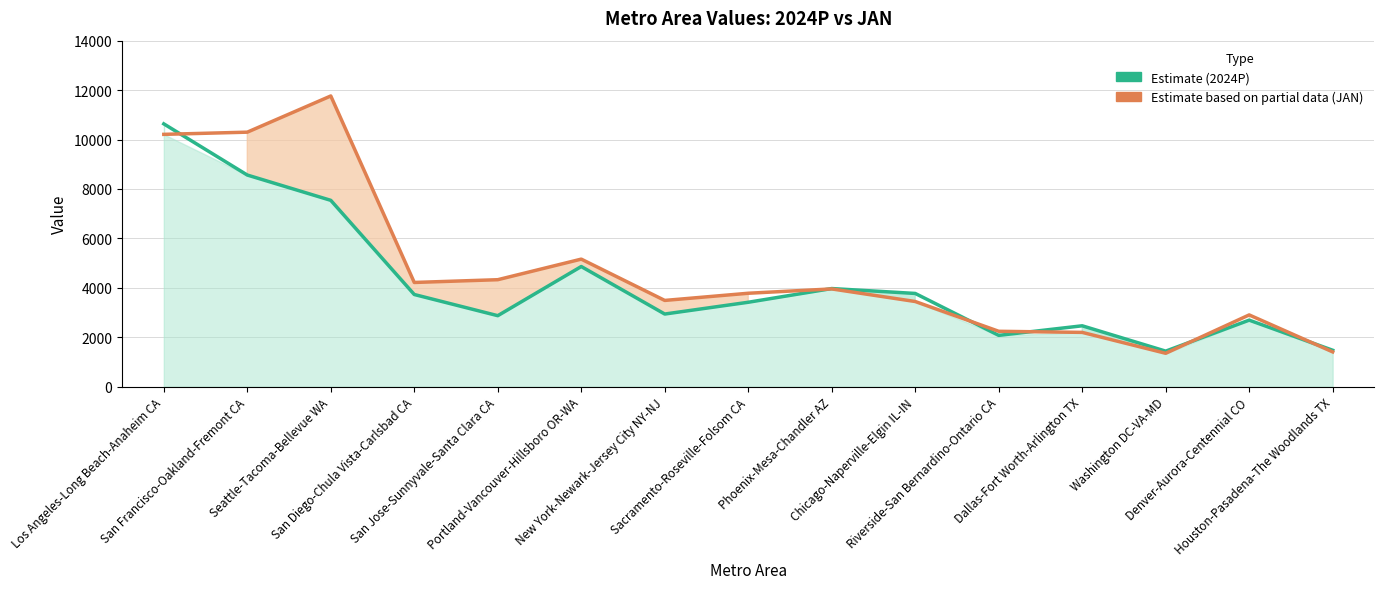

Which series has the largest total across all categories?

Estimate based on partial data (JAN)